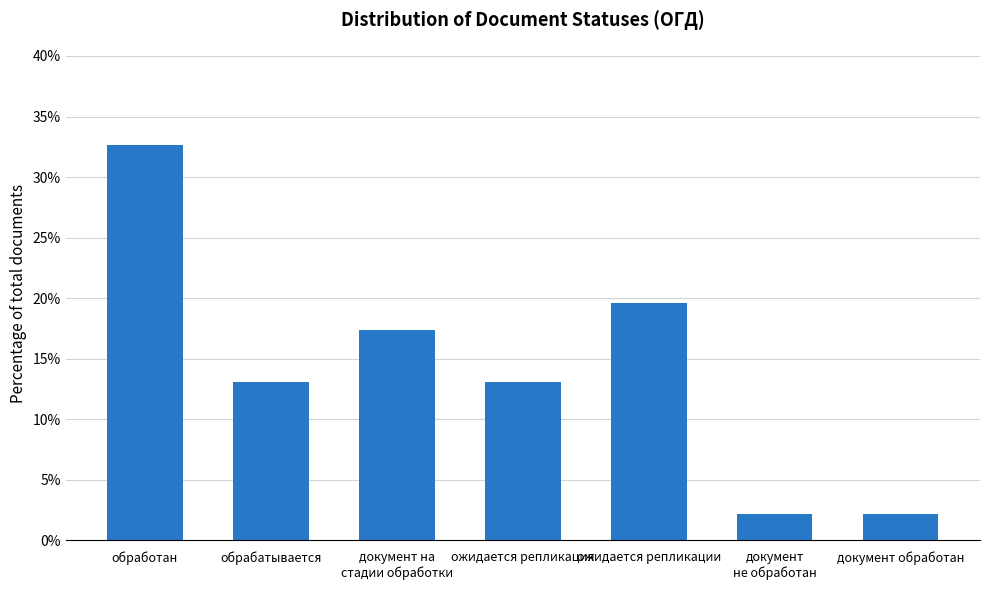

Read the value at обработан.

0.3